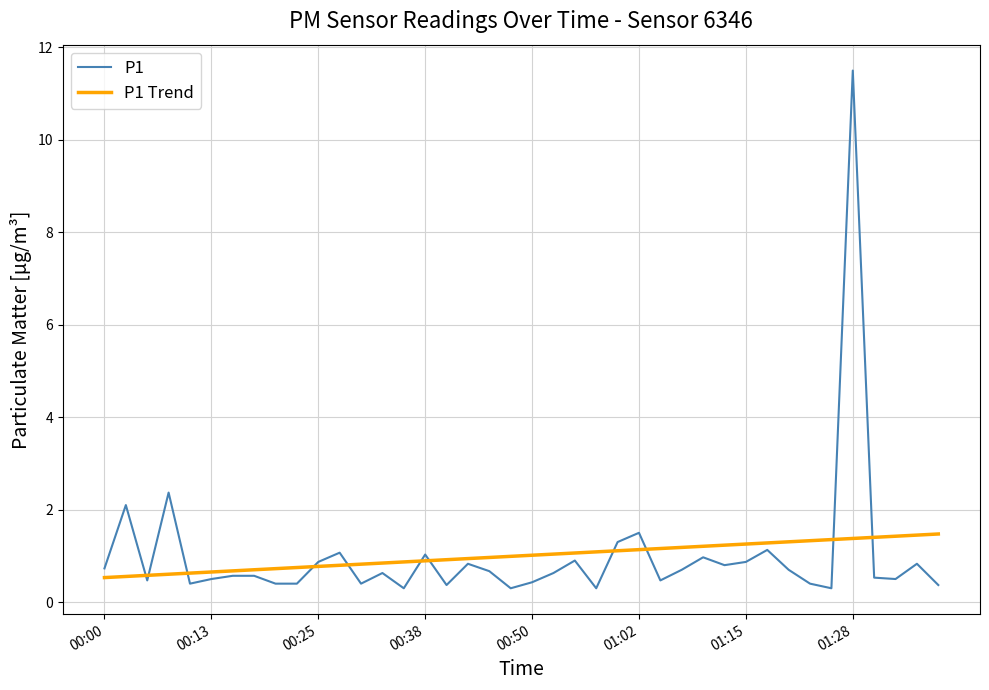

What is the lowest value of the P1 Trend series?

0.5